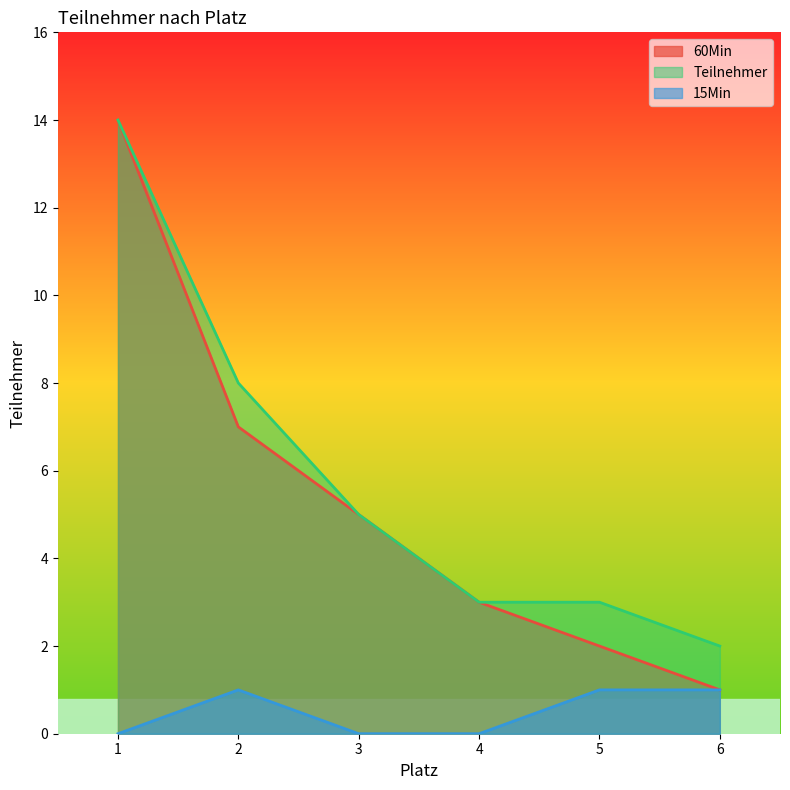

What are all the series names shown in the legend?

60Min, Teilnehmer, 15Min